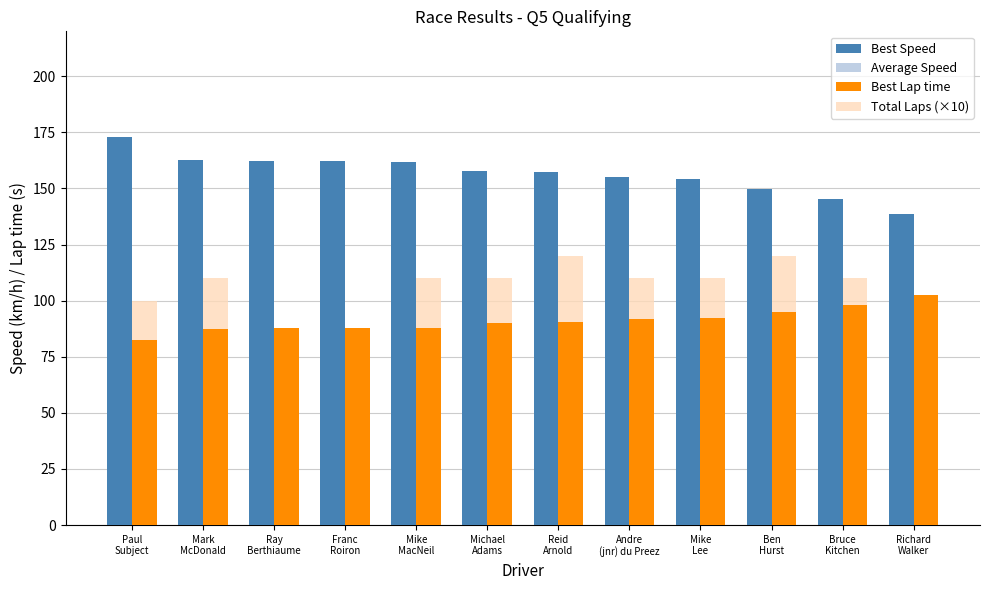

True or false: Average Speed has a value of 137.2 at Reid
Arnold.

True